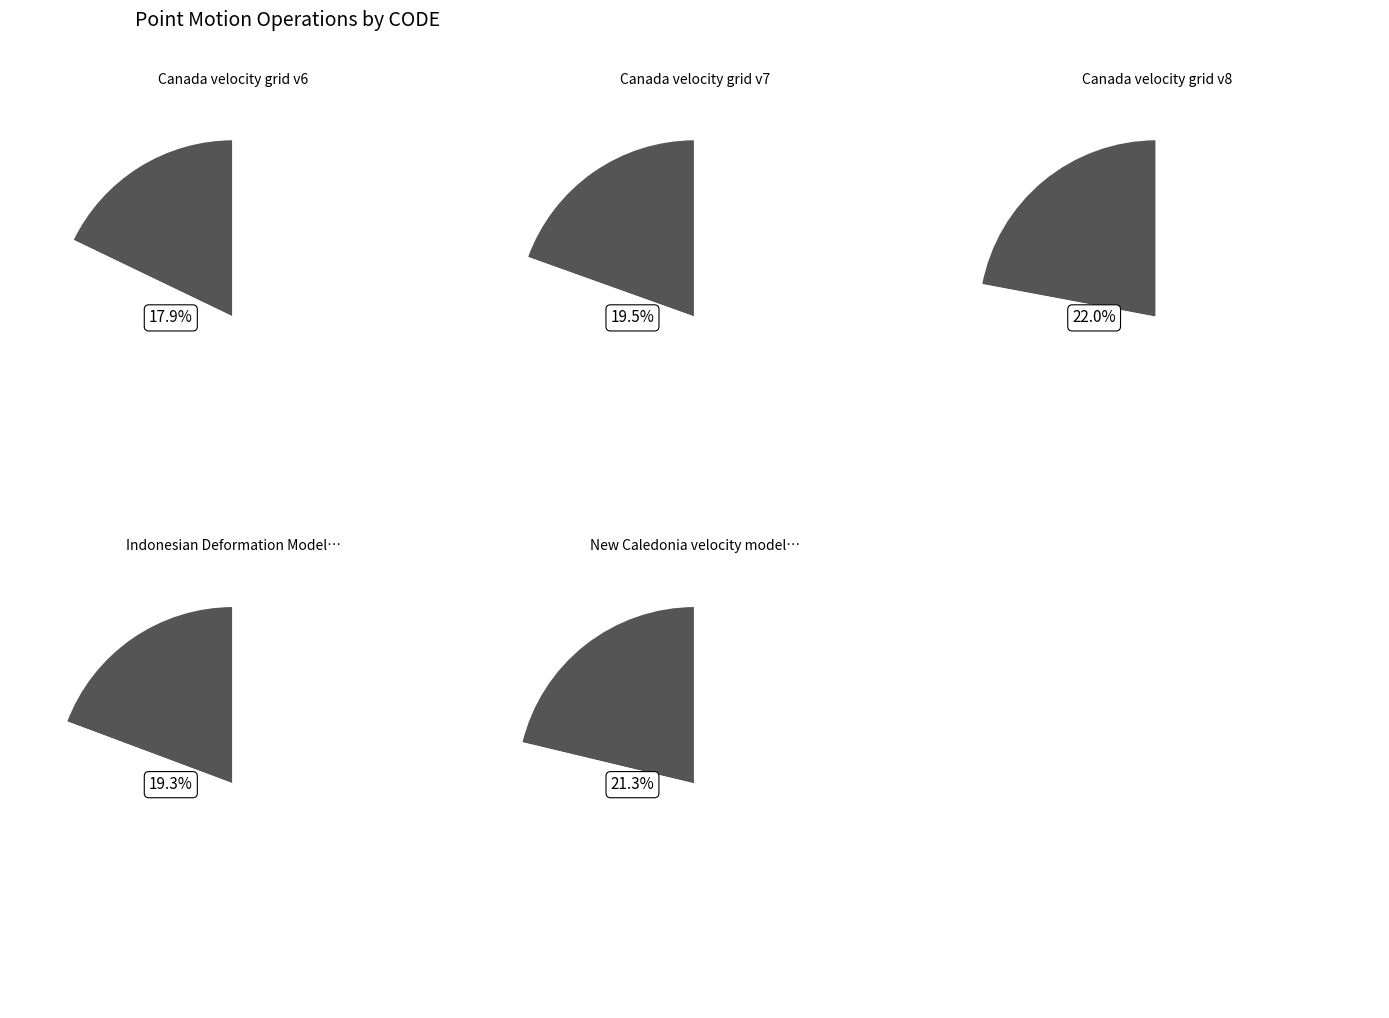

Is it true that Canada velocity grid v6 is 18% of the pie?

True